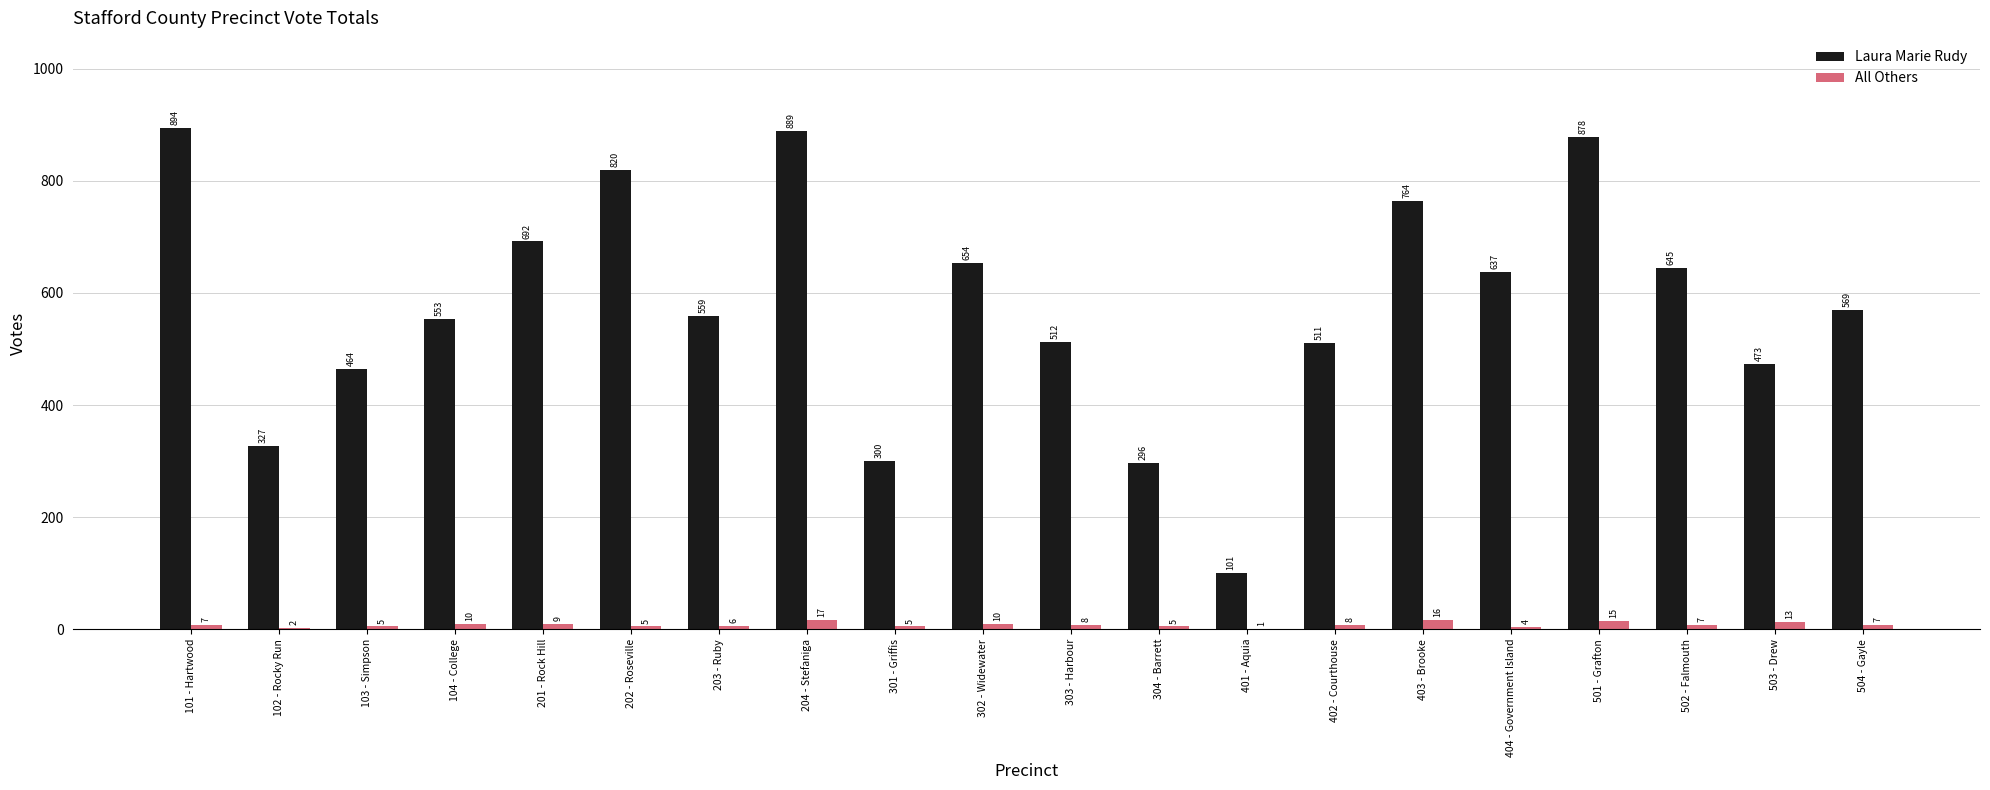

Reading left to right, transcribe all the data shown in this chart.

Laura Marie Rudy: 101 - Hartwood=894	102 - Rocky Run=327	103 - Simpson=464	104 - College=553	201 - Rock Hill=692	202 - Roseville=820	203 - Ruby=559	204 - Stefaniga=889	301 - Griffis=300	302 - Widewater=654	303 - Harbour=512	304 - Barrett=296	401 - Aquia=101	402 - Courthouse=511	403 - Brooke=764	404 - Government Island=637	501 - Grafton=878	502 - Falmouth=645	503 - Drew=473	504 - Gayle=569
All Others: 101 - Hartwood=7	102 - Rocky Run=2	103 - Simpson=5	104 - College=10	201 - Rock Hill=9	202 - Roseville=5	203 - Ruby=6	204 - Stefaniga=17	301 - Griffis=5	302 - Widewater=10	303 - Harbour=8	304 - Barrett=5	401 - Aquia=1	402 - Courthouse=8	403 - Brooke=16	404 - Government Island=4	501 - Grafton=15	502 - Falmouth=7	503 - Drew=13	504 - Gayle=7